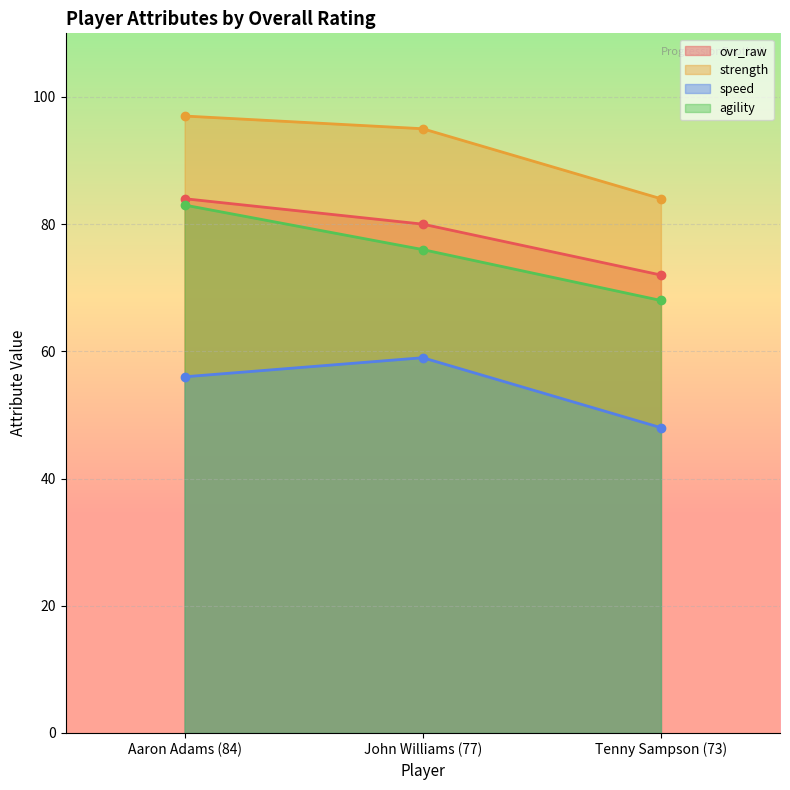

How many ovr_raw values are between 72 and 84?

3